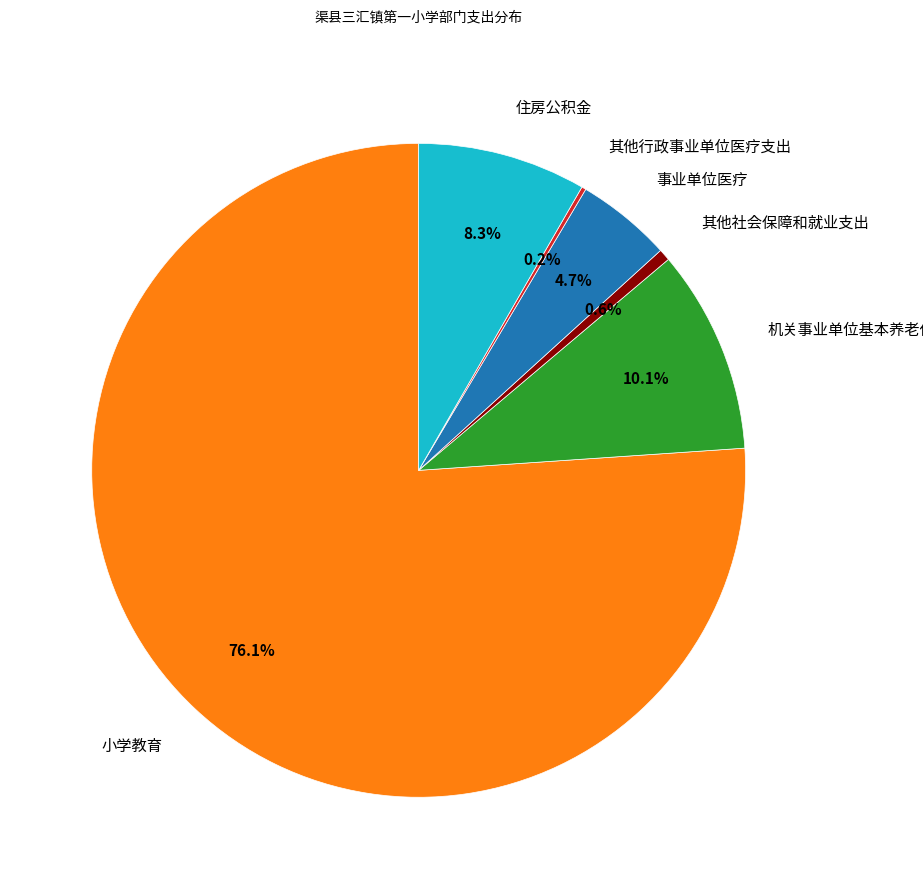

Between 小学教育 and 住房公积金, which is larger?

小学教育